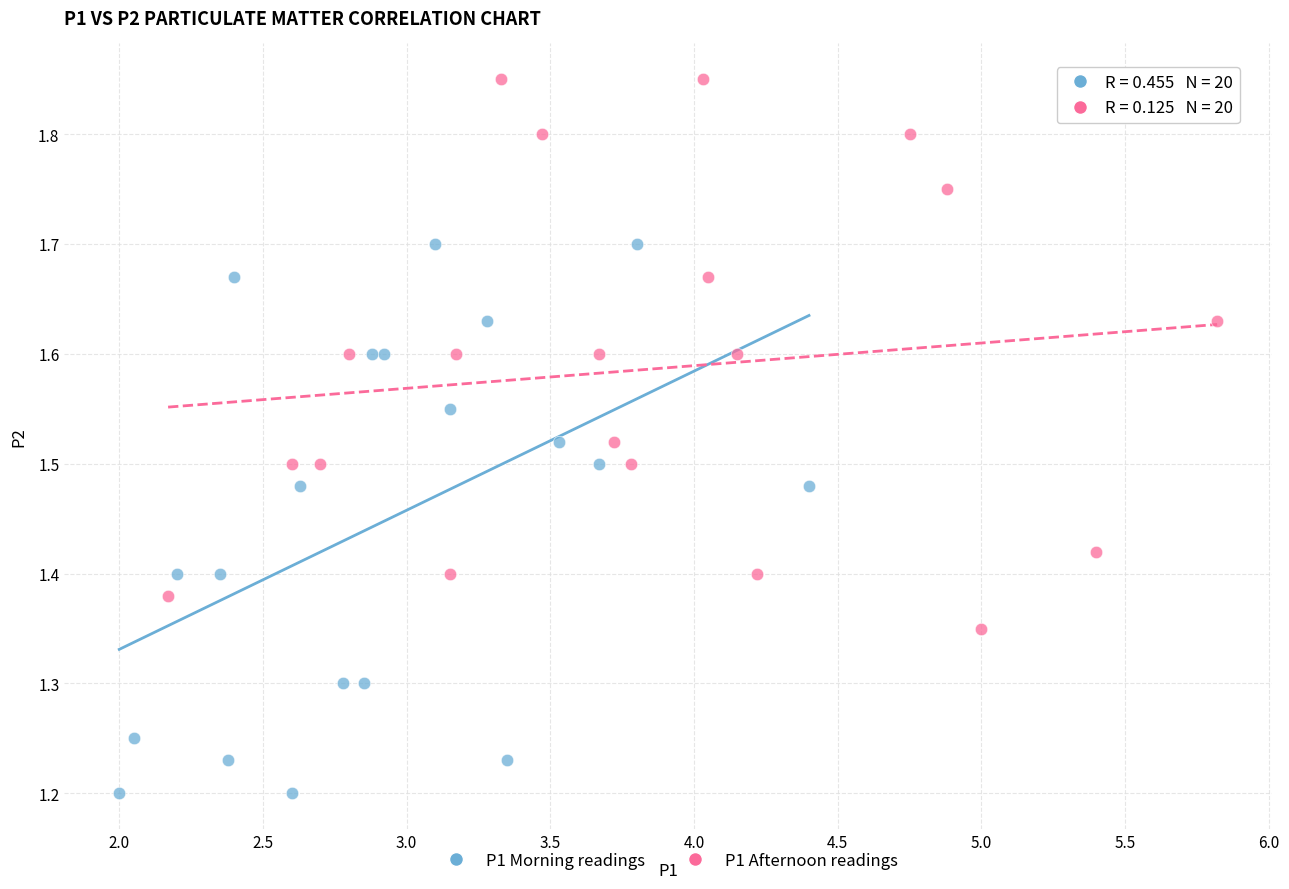

Which series reaches the maximum Y coordinate?

P1 Afternoon readings